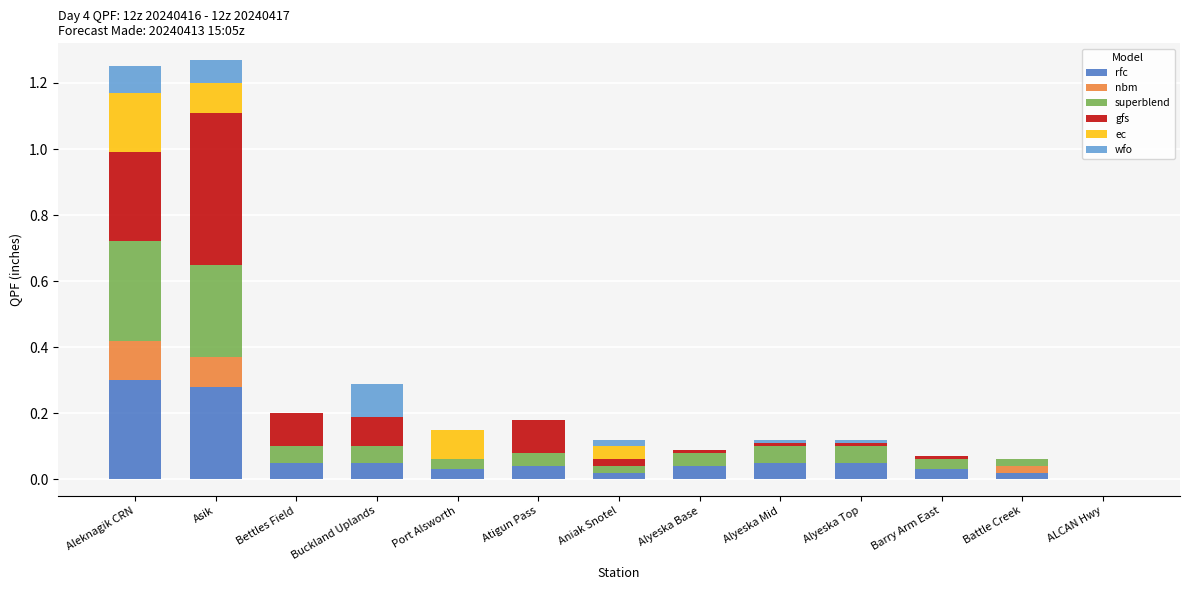

The rfc series shows 0.1 at Alyeska Mid. True or false?

True